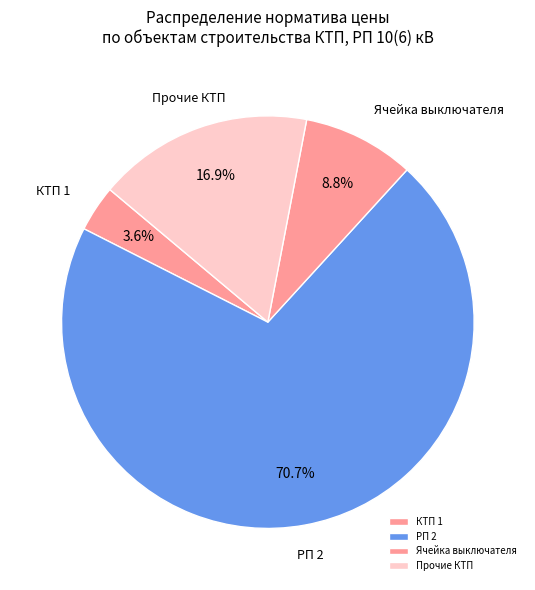

What is the smallest slice in the pie chart?

КТП 1